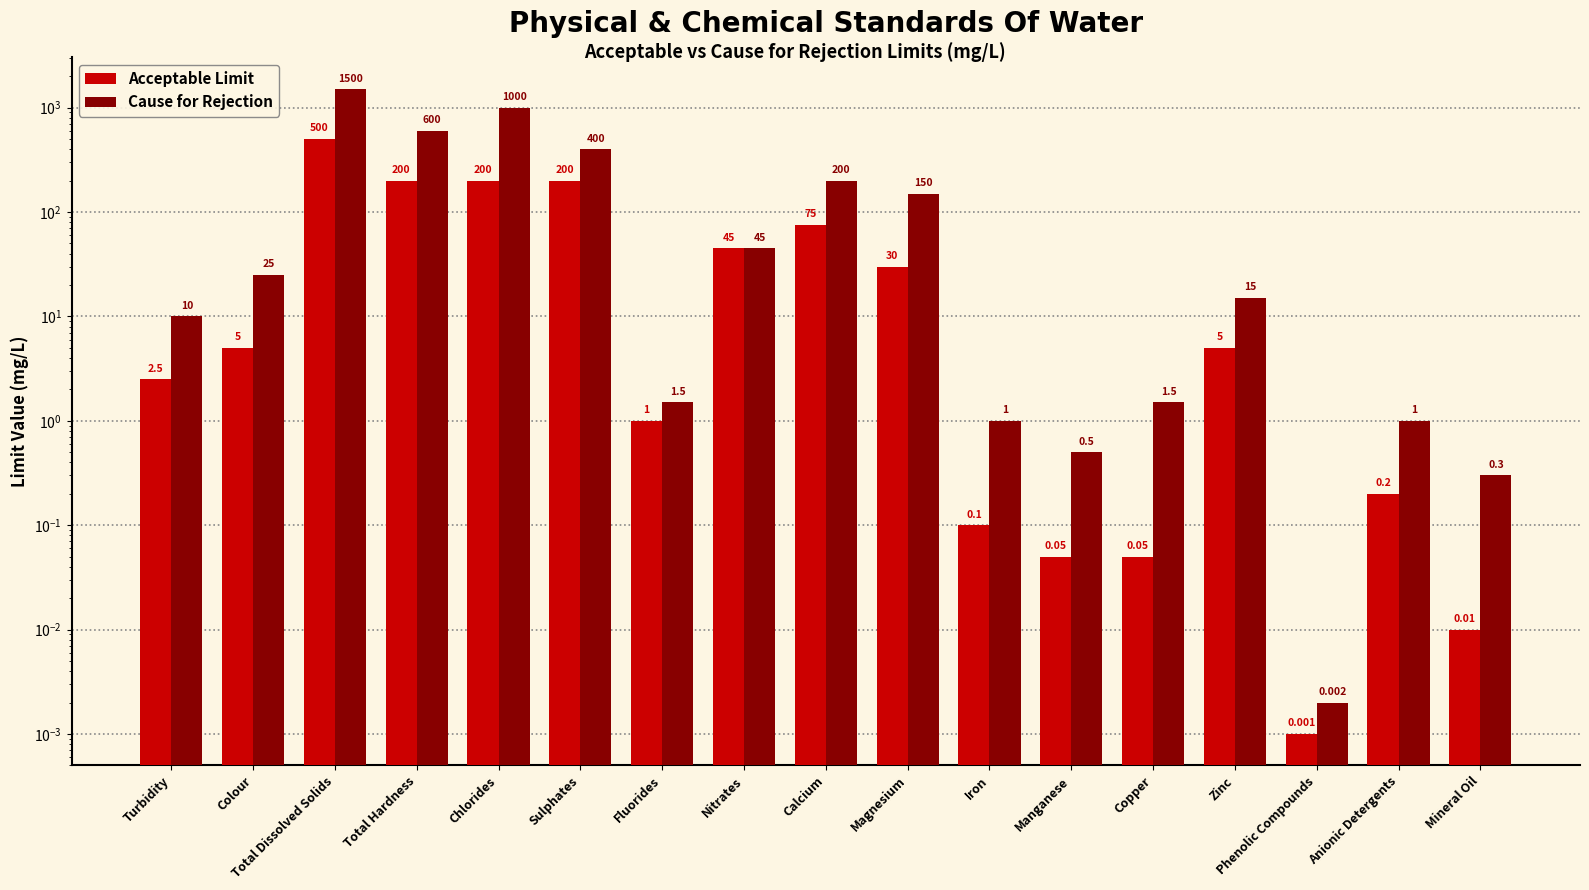

Which has a higher value, Turbidity or Phenolic Compounds?

Turbidity